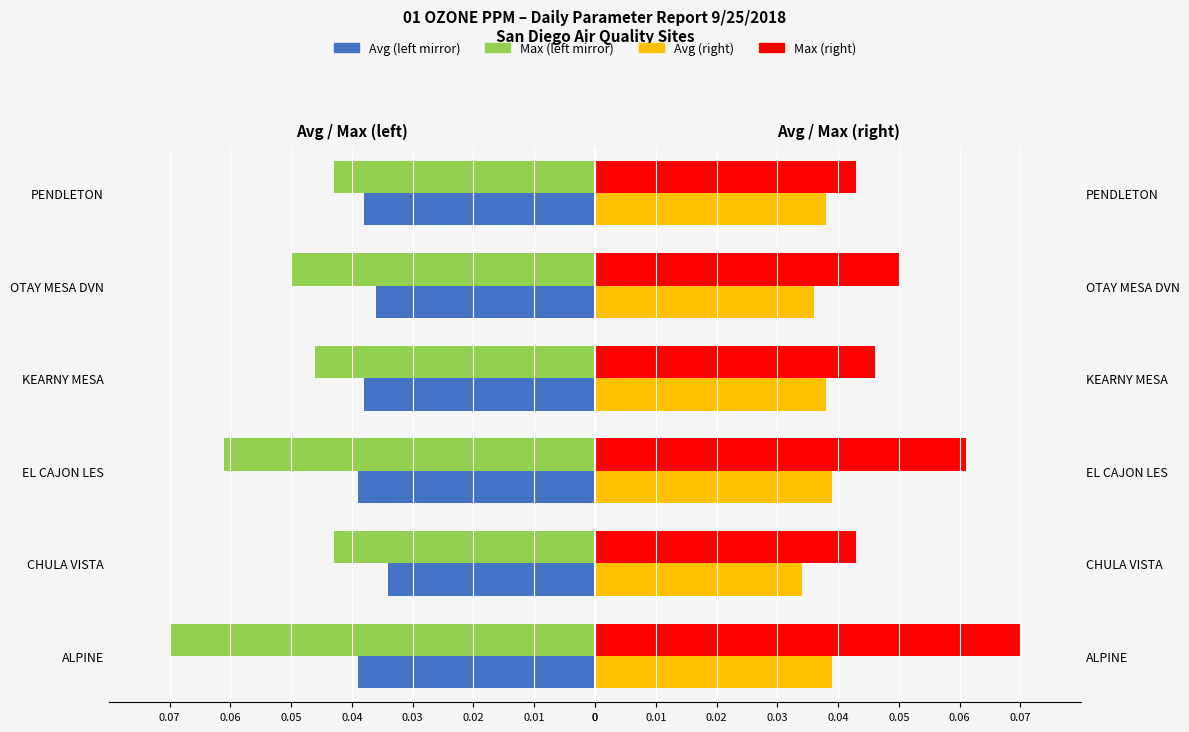

Is the value of Max at PENDLETON greater than the value of Avg at PENDLETON?

Yes